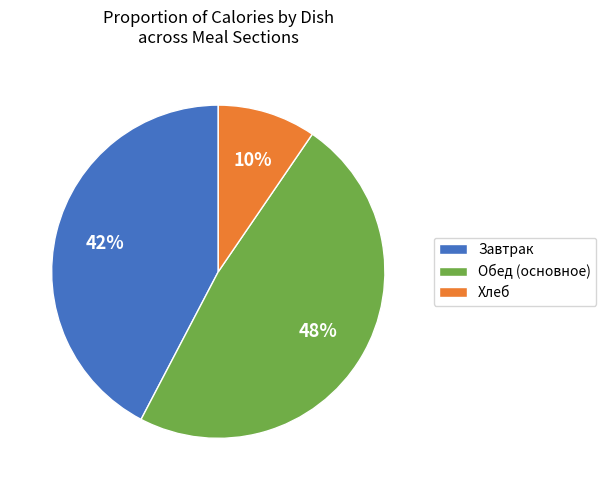

Is there a majority slice in this chart?

No